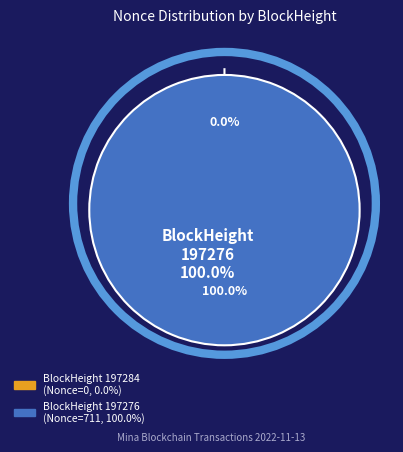

The 197276 slice represents 99% of the pie. True or false?

False